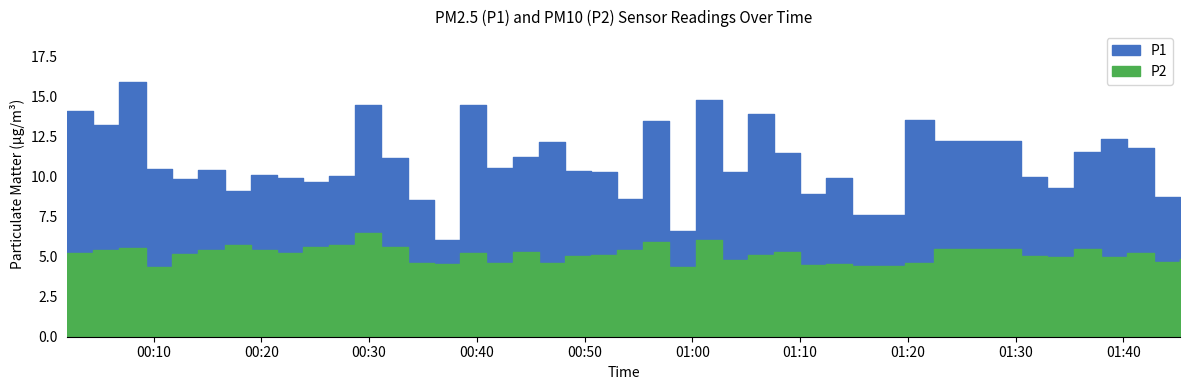

What is the difference between the second highest and minimum values in the P2 series?

1.7